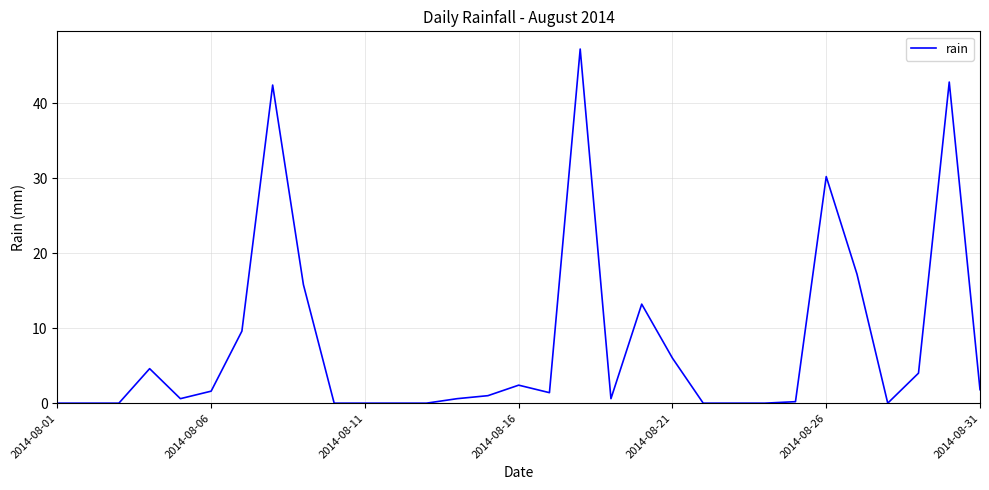

What is the maximum value shown in the chart?

47.2